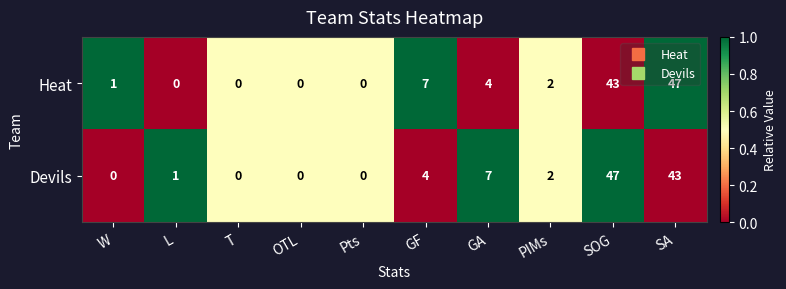

What is the total value across all series at SA?

90